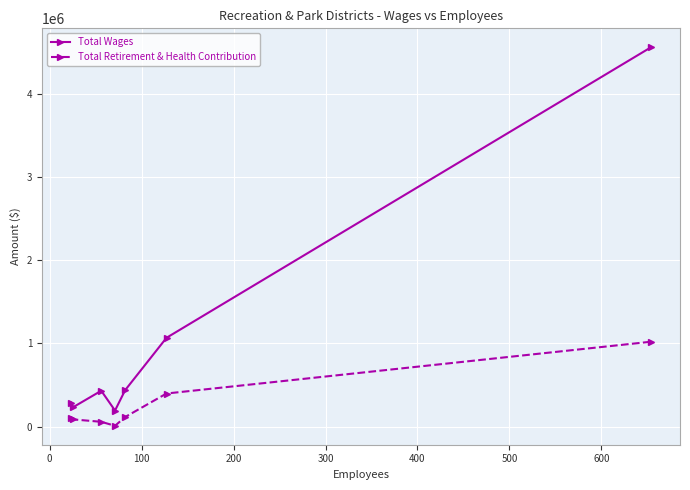

Rank the series by their average value, from highest to lowest.

Total Wages, Total Retirement & Health Contribution